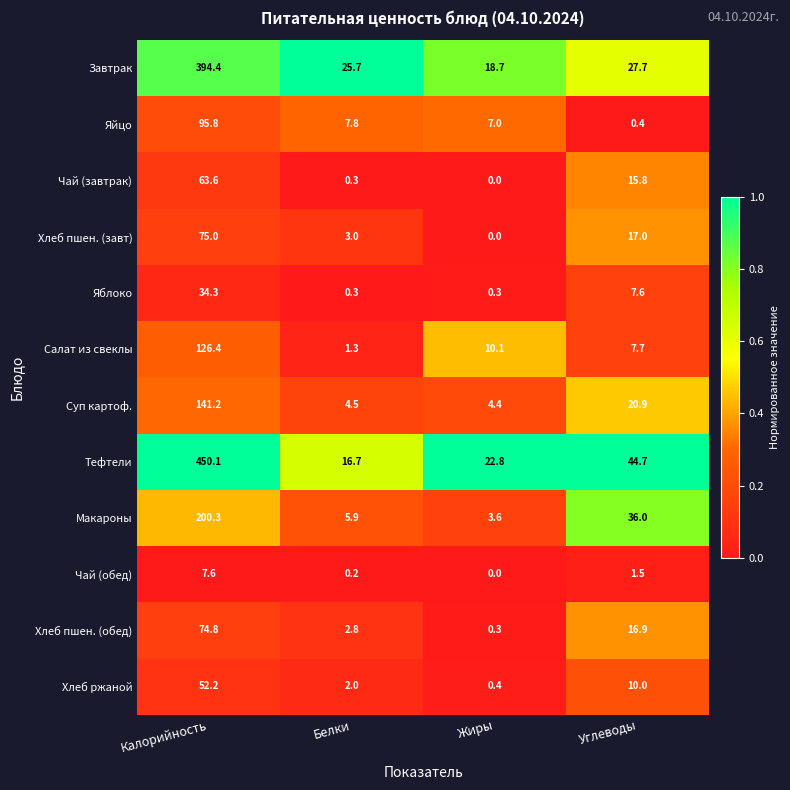

At Углеводы, list the series in order from largest to smallest.

Тефтели, Макароны, Завтрак, Суп картоф., Хлеб пшен. (завт), Хлеб пшен. (обед), Чай (завтрак), Хлеб ржаной, Салат из свеклы, Яблоко, Чай (обед), Яйцо